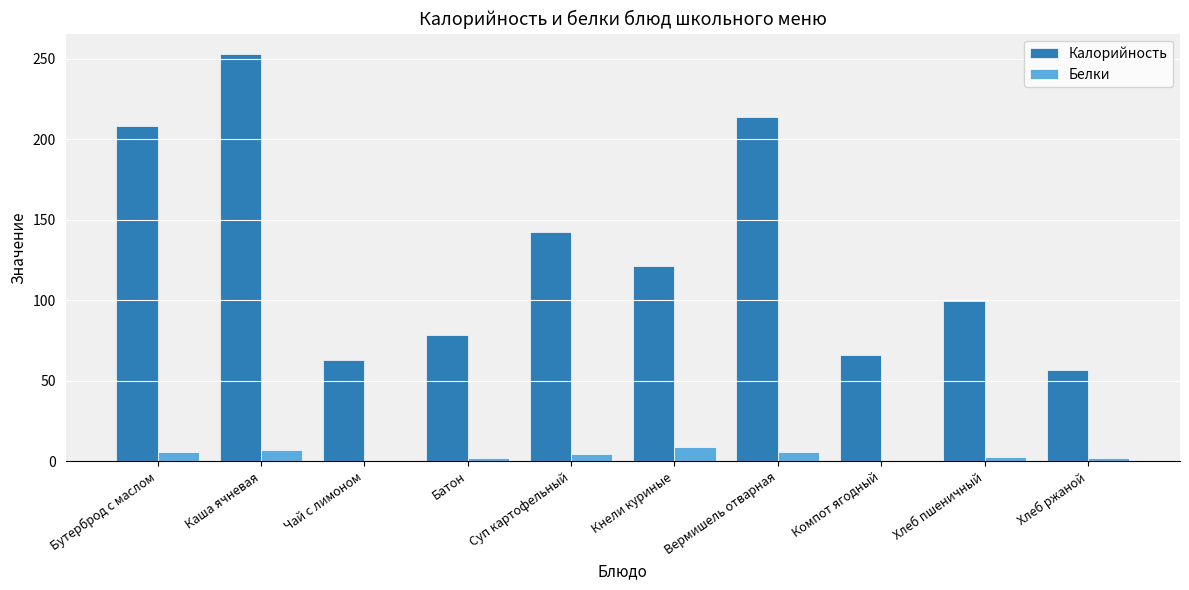

Between Батон and Хлеб пшеничный, which series saw the biggest shift?

Калорийность